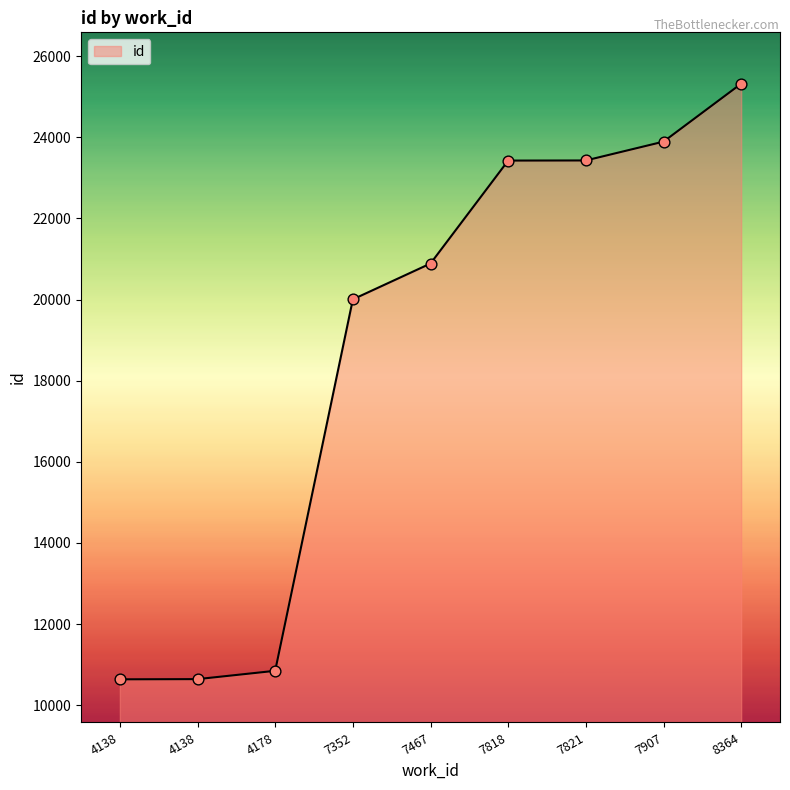

How many lines are shown in the chart?

1